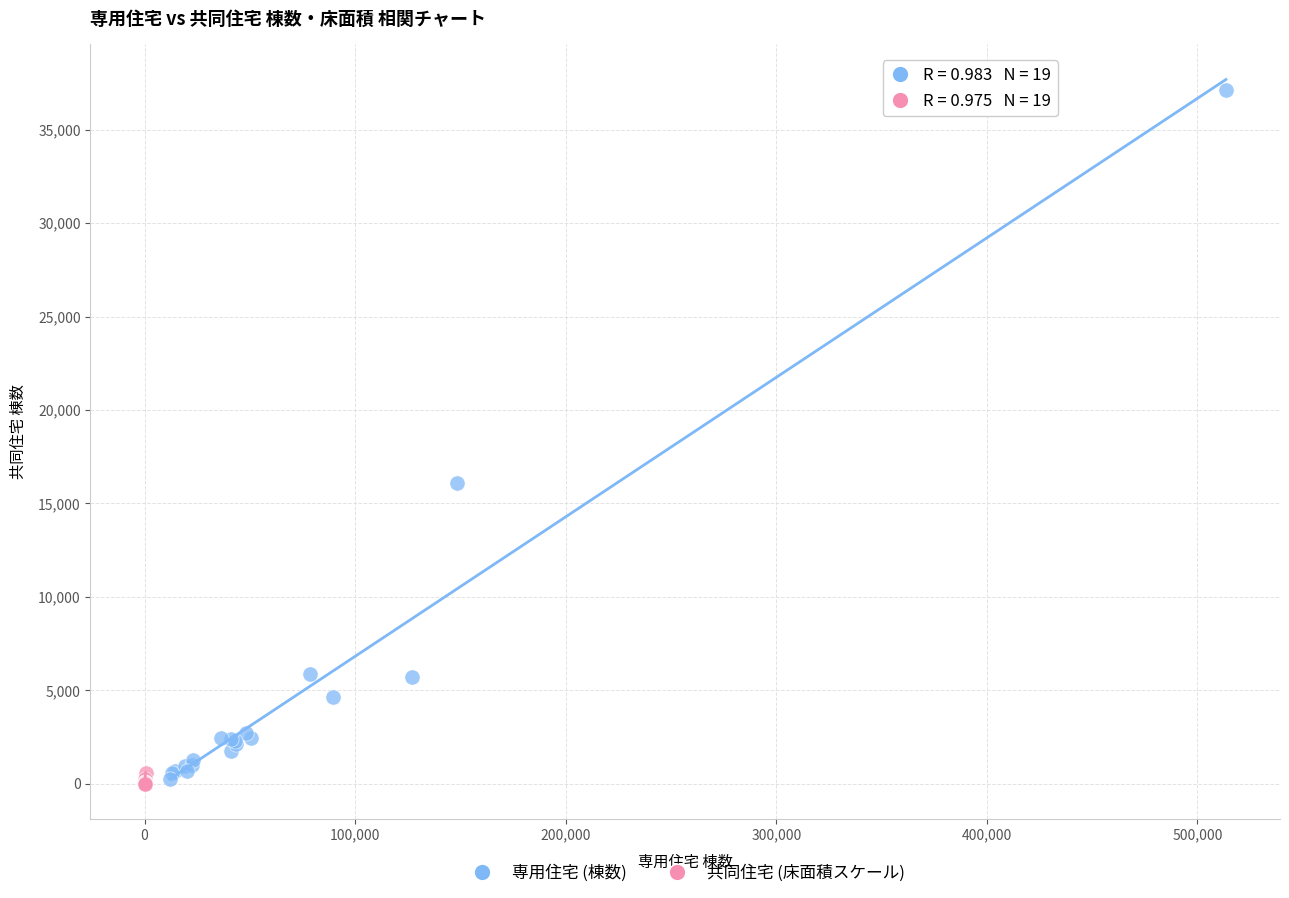

What are all the series names shown in the legend?

専用住宅 (棟数), 共同住宅 (床面積スケール)